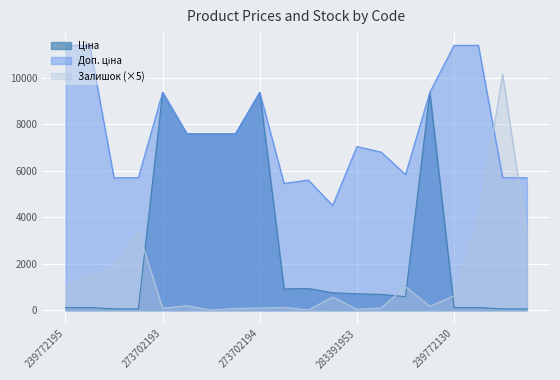

Which series has the largest range (max minus min)?

Залишок (×5)